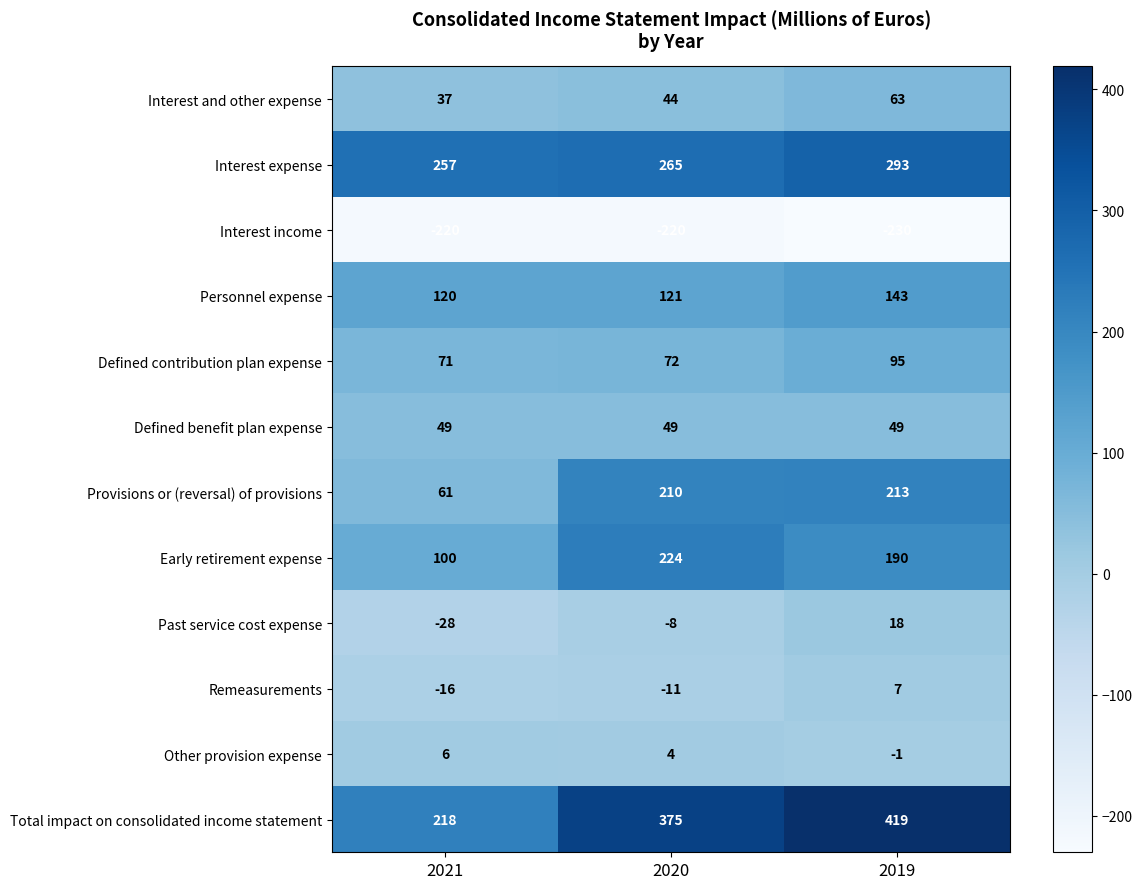

Count the Early retirement expense values in the range 100 to 224.

3